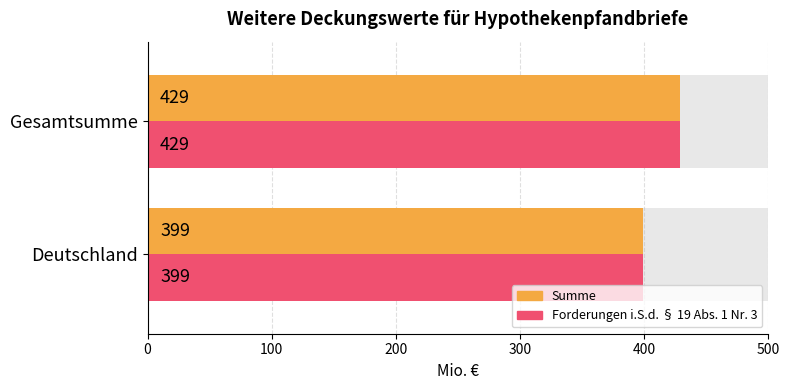

Count the number of categories in the chart.

2